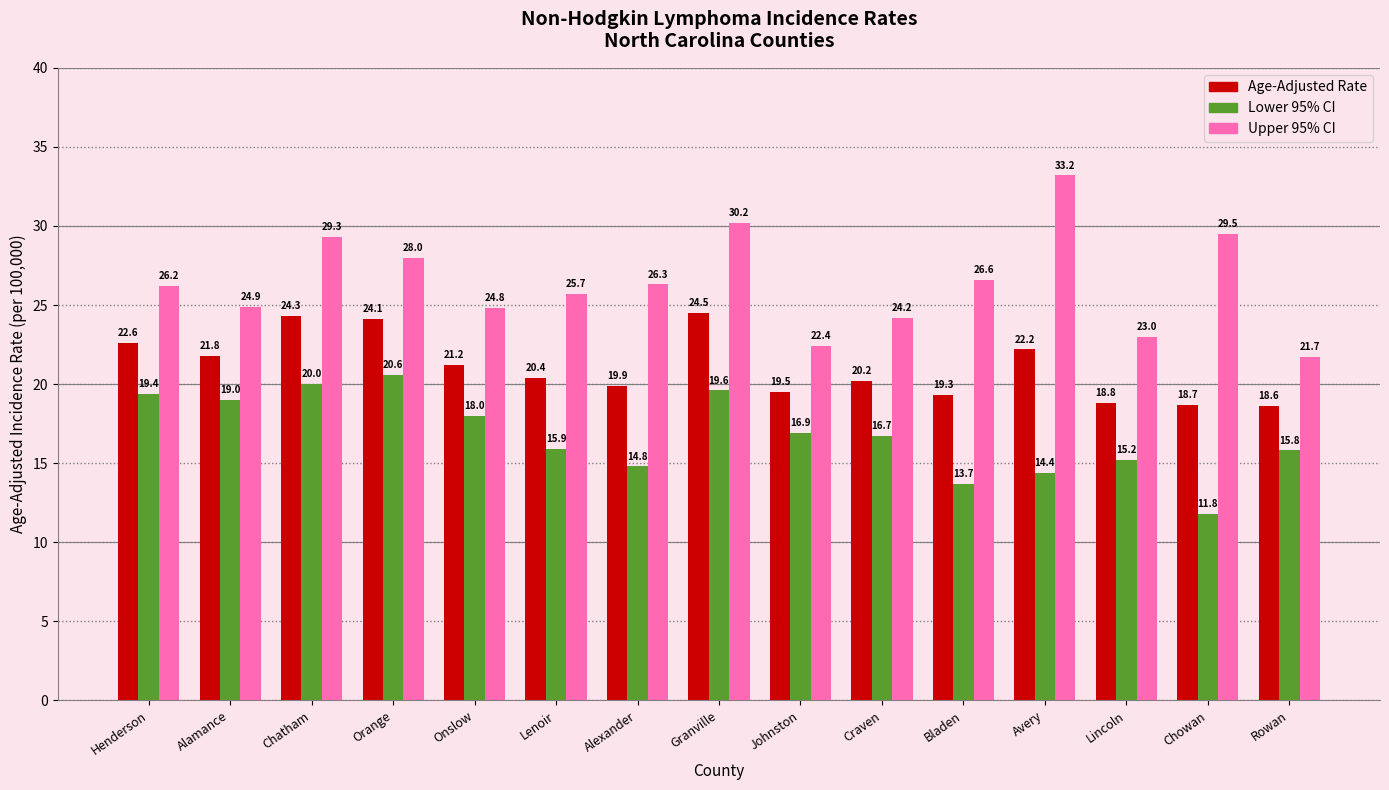

What is the difference between the second highest and minimum values in the Upper 95% CI series?

8.5